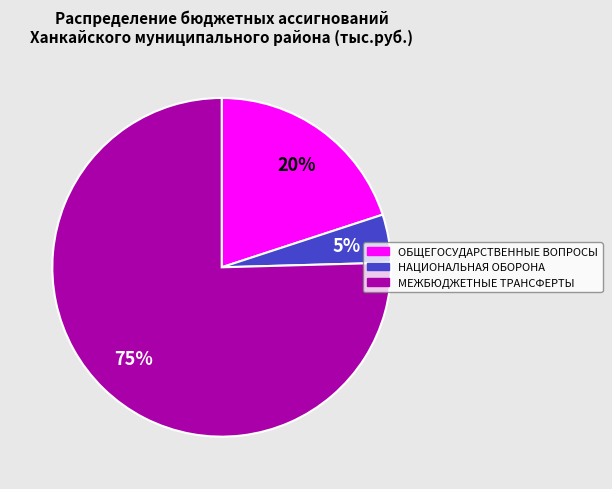

To the nearest percent, what is the average slice percentage?

33%